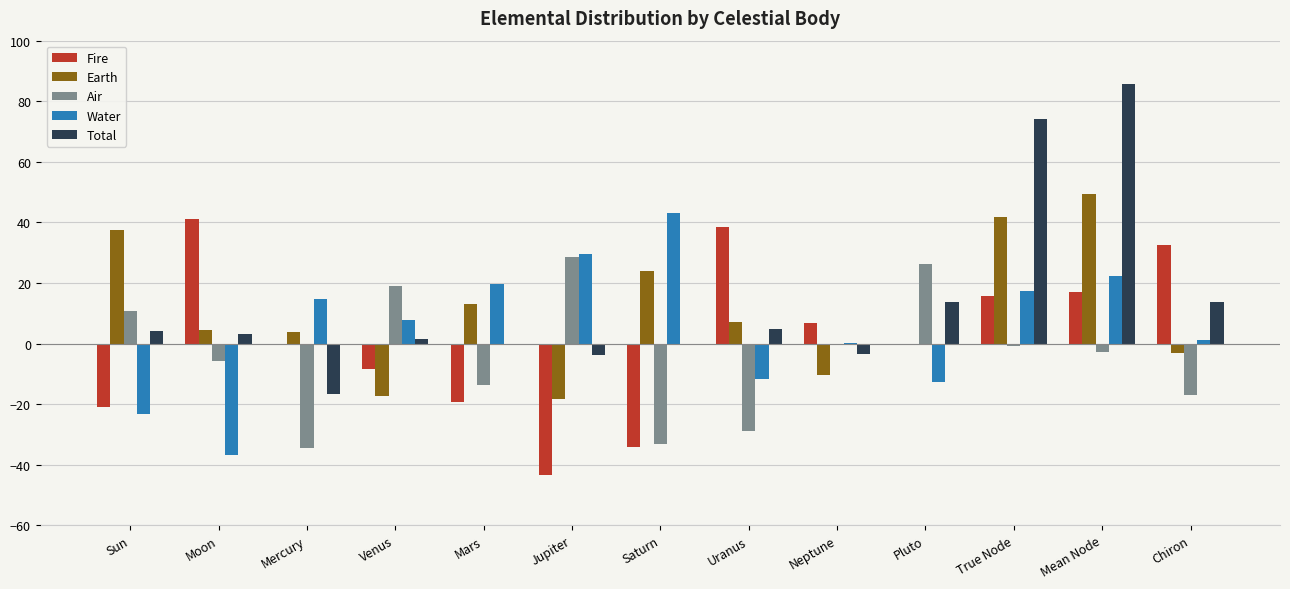

What is the average value of the Water series?

5.5